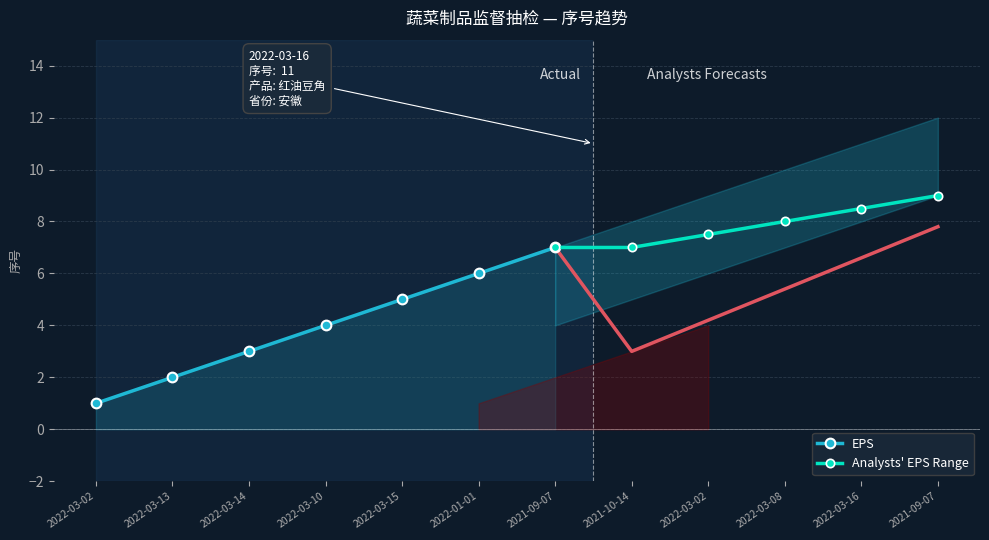

List the labels in order of EPS value, largest first.

2021-09-07, 2022-01-01, 2022-03-15, 2022-03-10, 2022-03-14, 2022-03-13, 2022-03-02